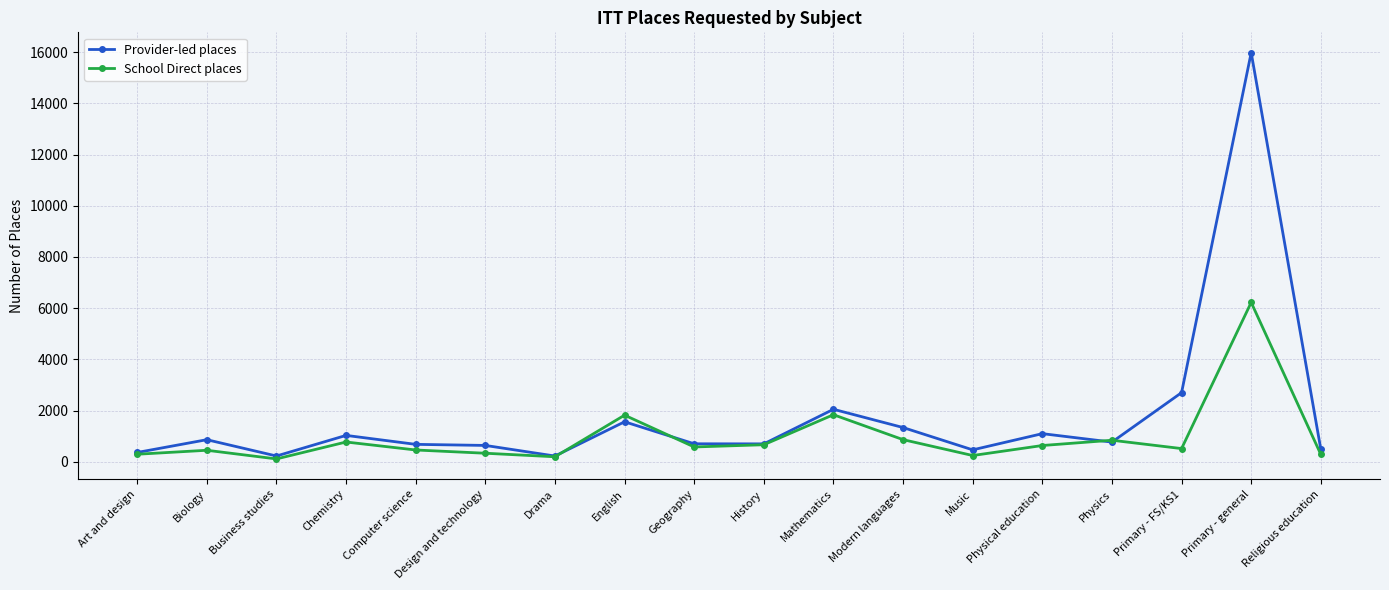

At which label is School Direct places closest to 3165?

Mathematics